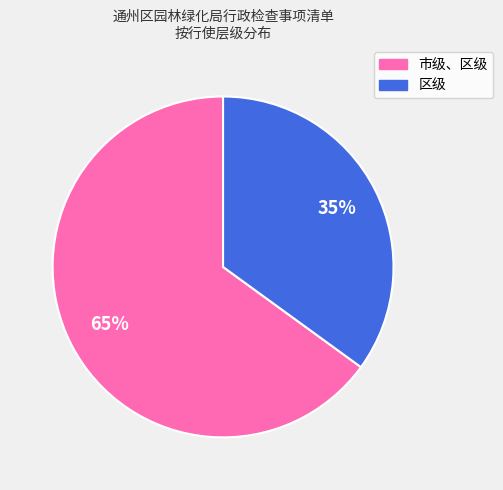

Is there any slice that represents more than half of the pie?

Yes